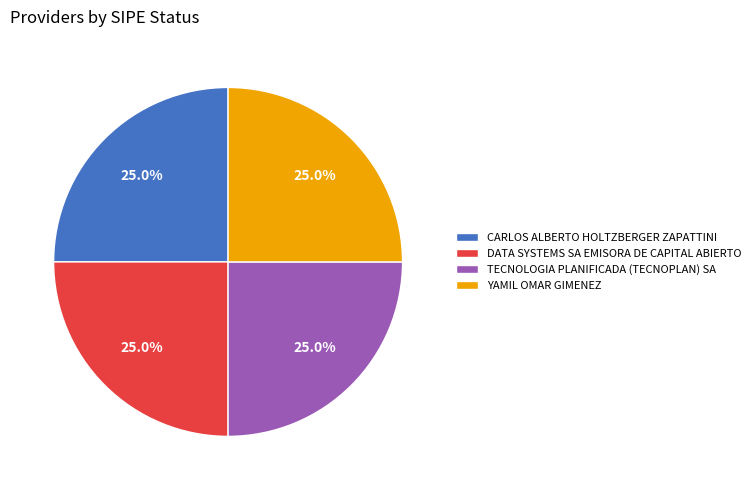

What is the ratio of the value at TECNOLOGIA PLANIFICADA (TECNOPLAN) SA to the value at DATA SYSTEMS SA EMISORA DE CAPITAL ABIERTO?

1.0